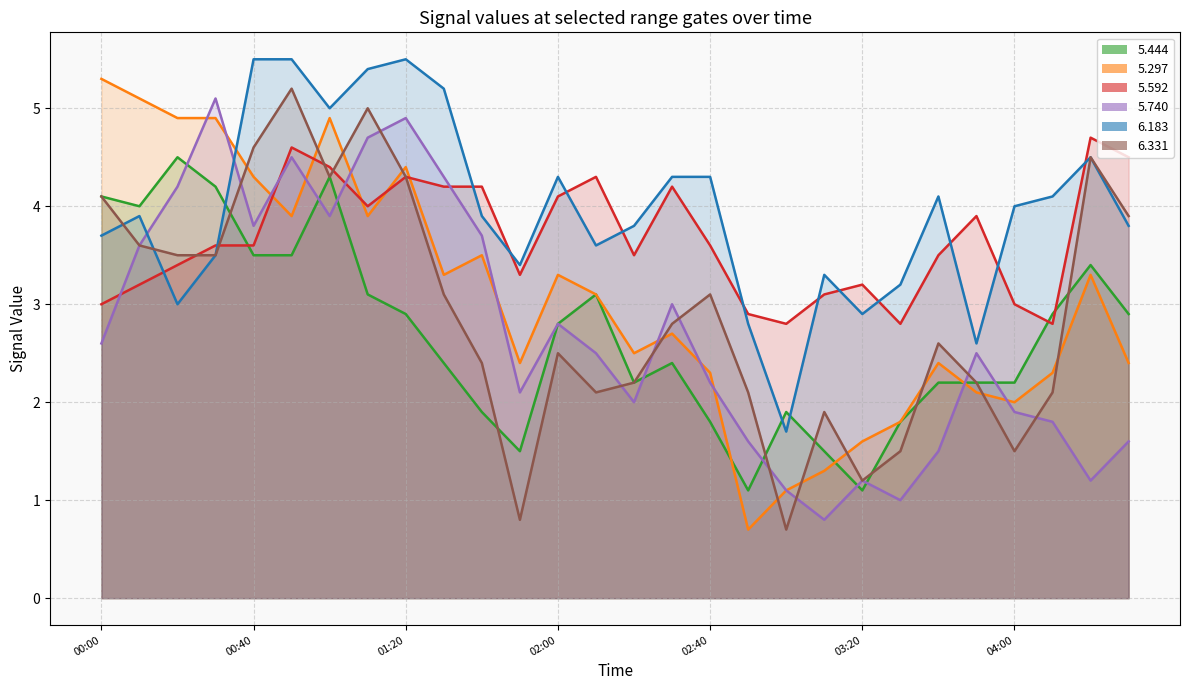

What is the difference between the maximum and minimum values in the   5.297 series?

4.6